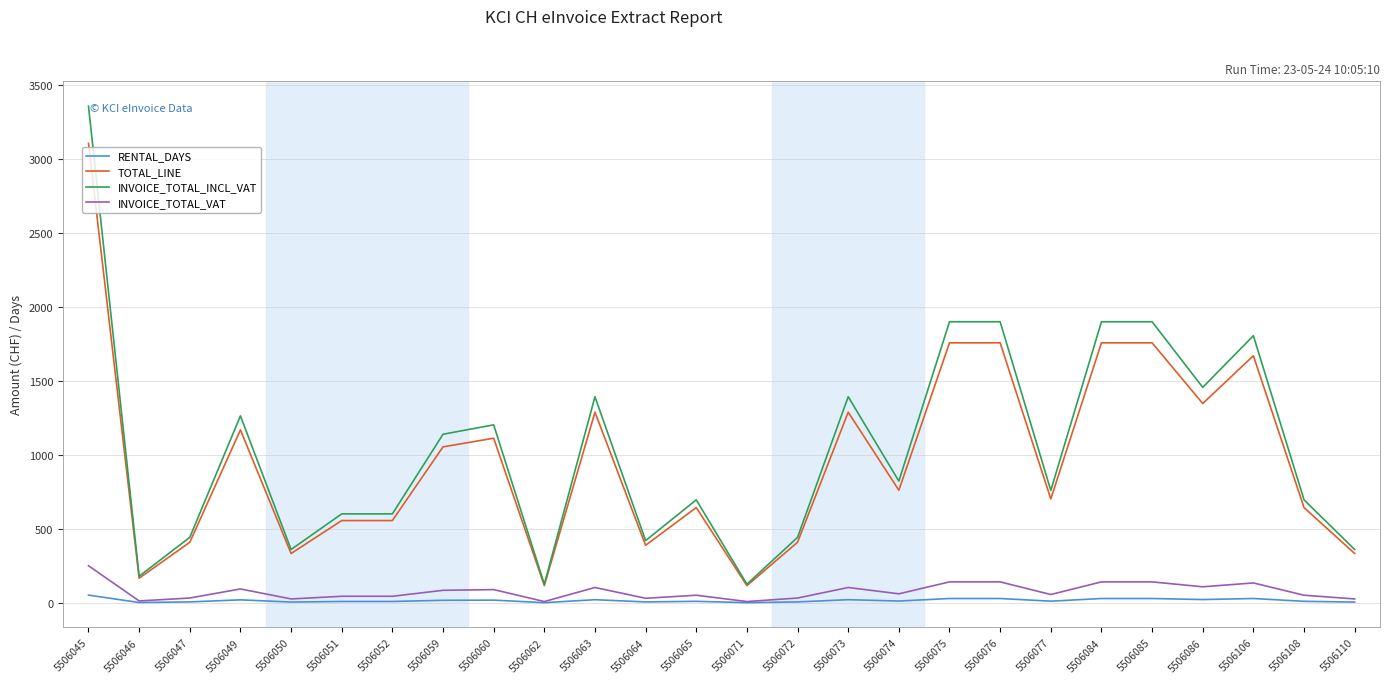

What is the sum of the RENTAL_DAYS values at 5506072 and 5506045?

60.0